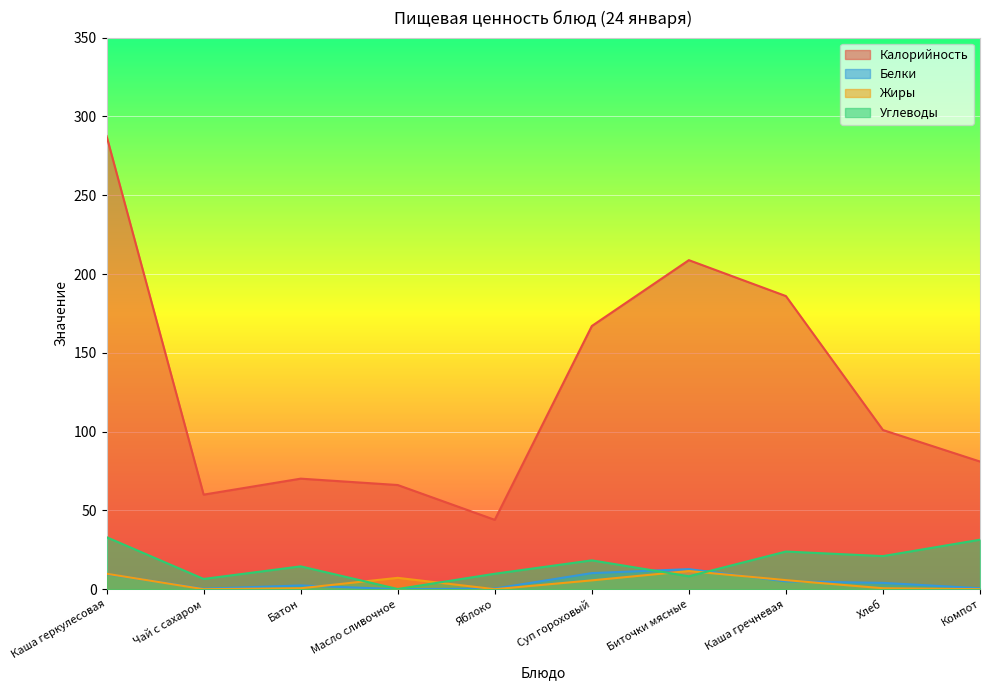

How many interior local peaks does the Калорийность series have?

2